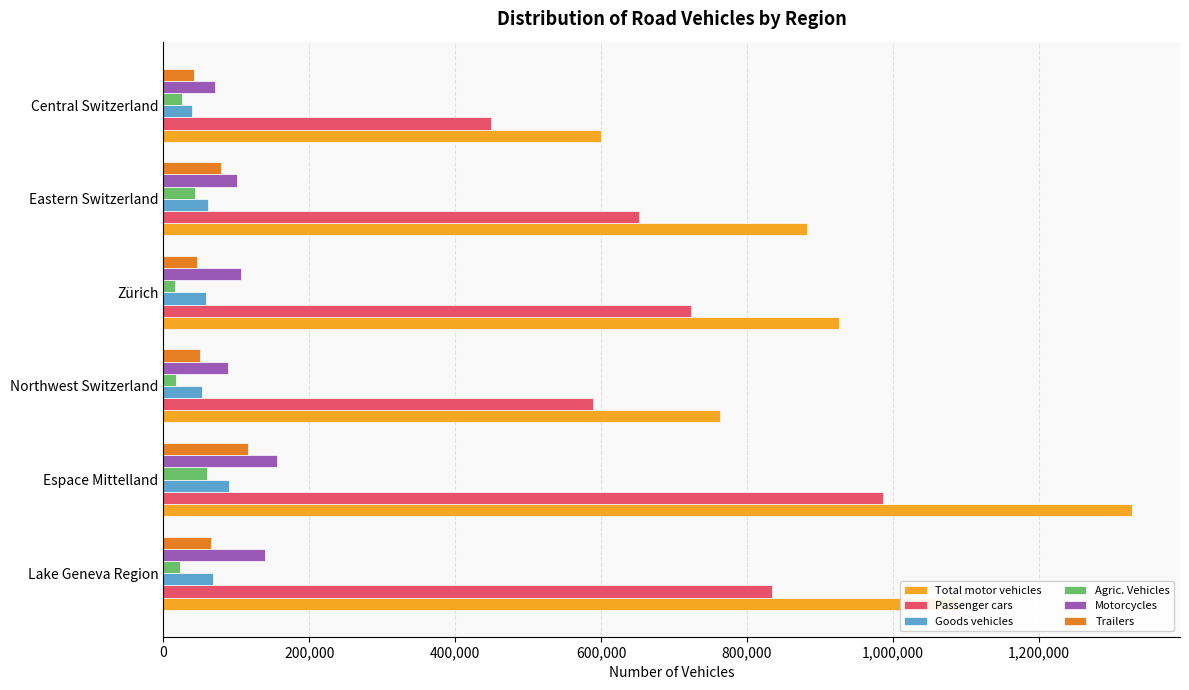

At which category is the sum across all series the highest?

Espace Mittelland